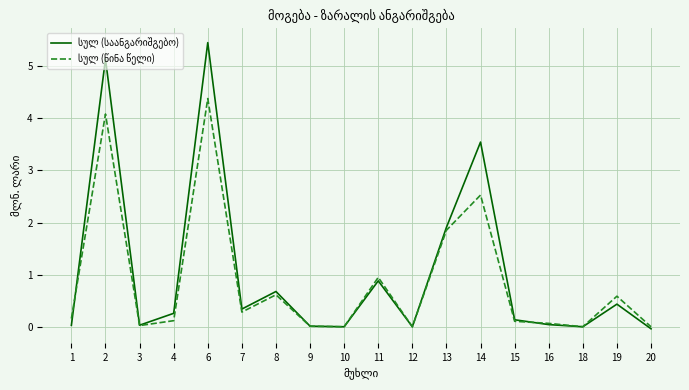

What is the maximum value shown in the chart?

5.5